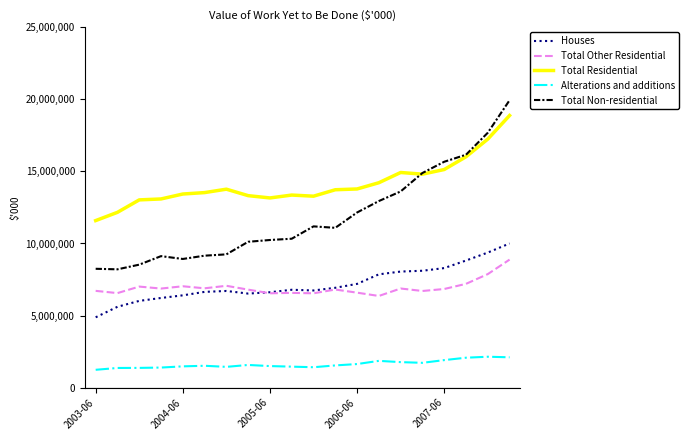

True or false: Alterations and additions and Total Residential cross at least once.

False